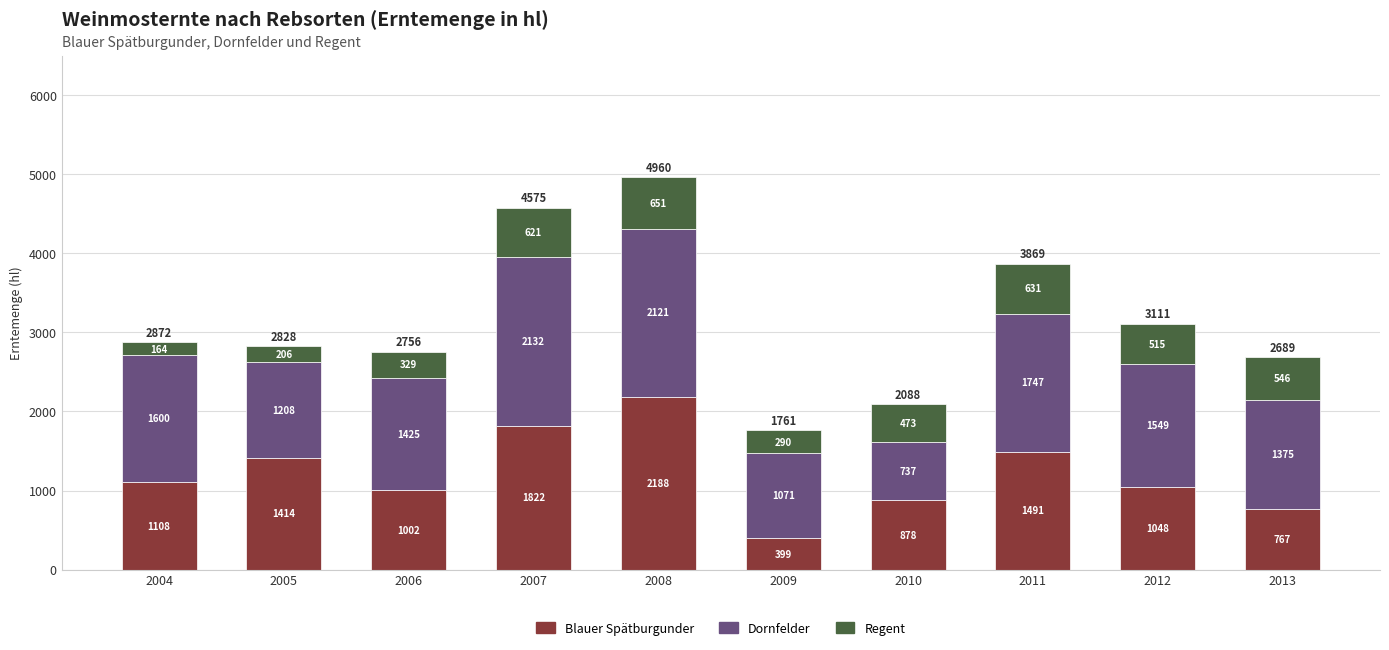

Which category has the lowest value in the Blauer Spätburgunder series?

2009